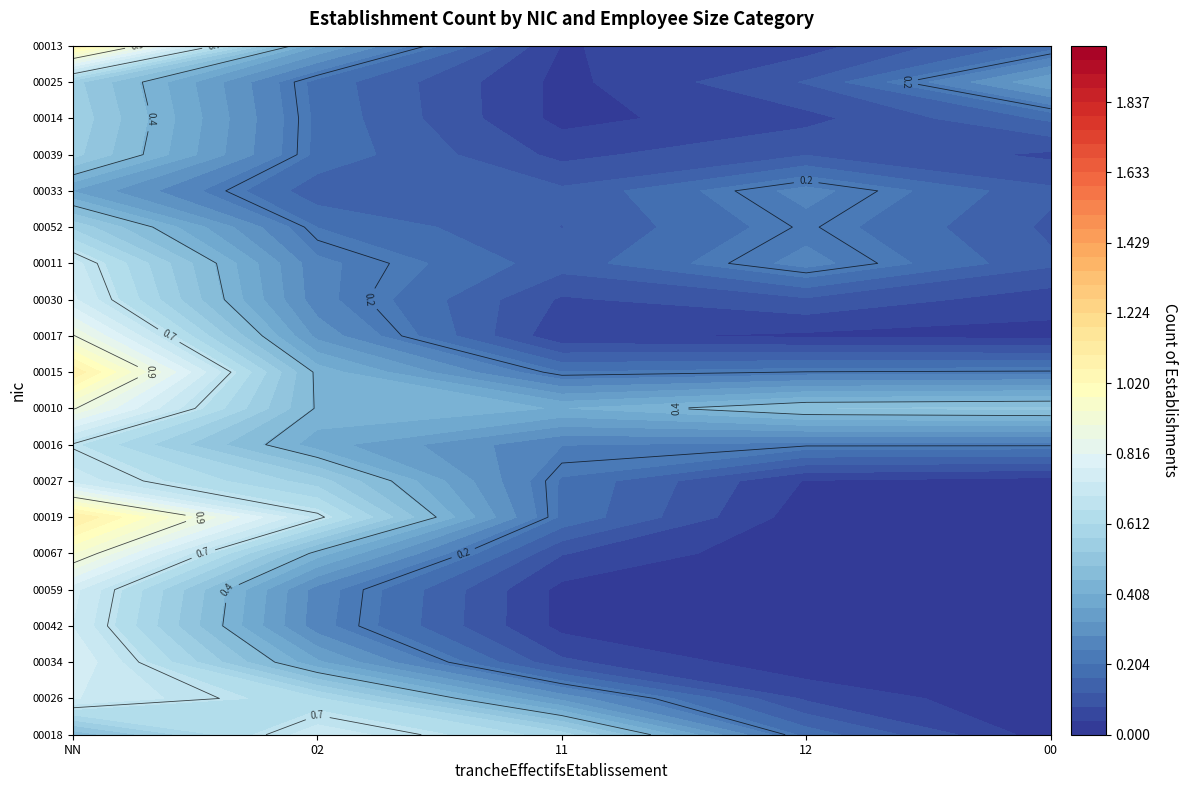

How many values in 00026 are above zero?

2